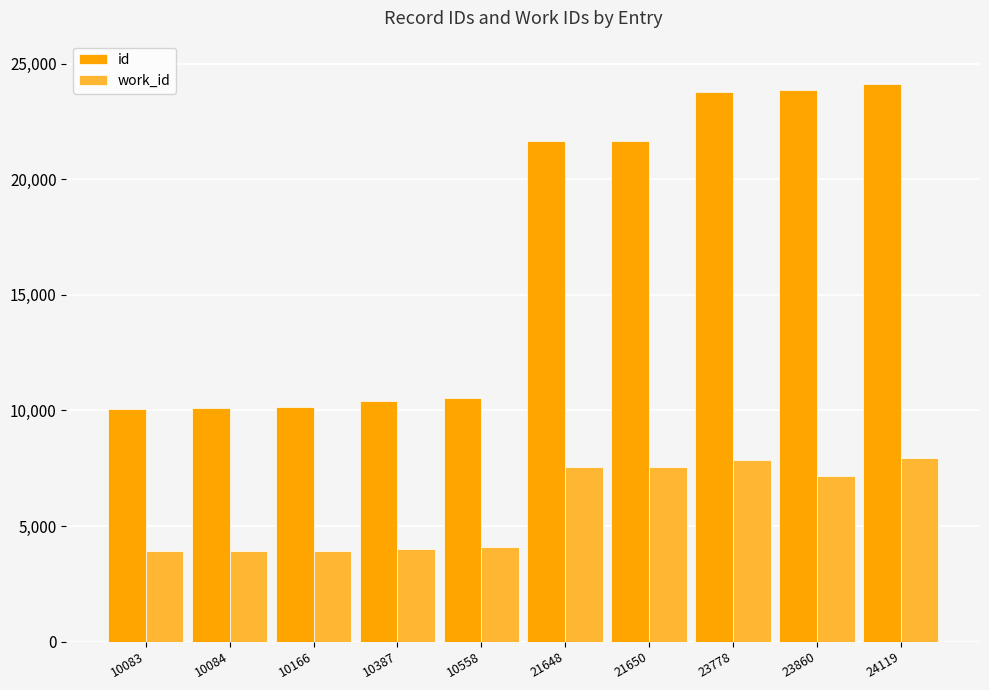

Which series changed the most between 10083 and 21648?

id